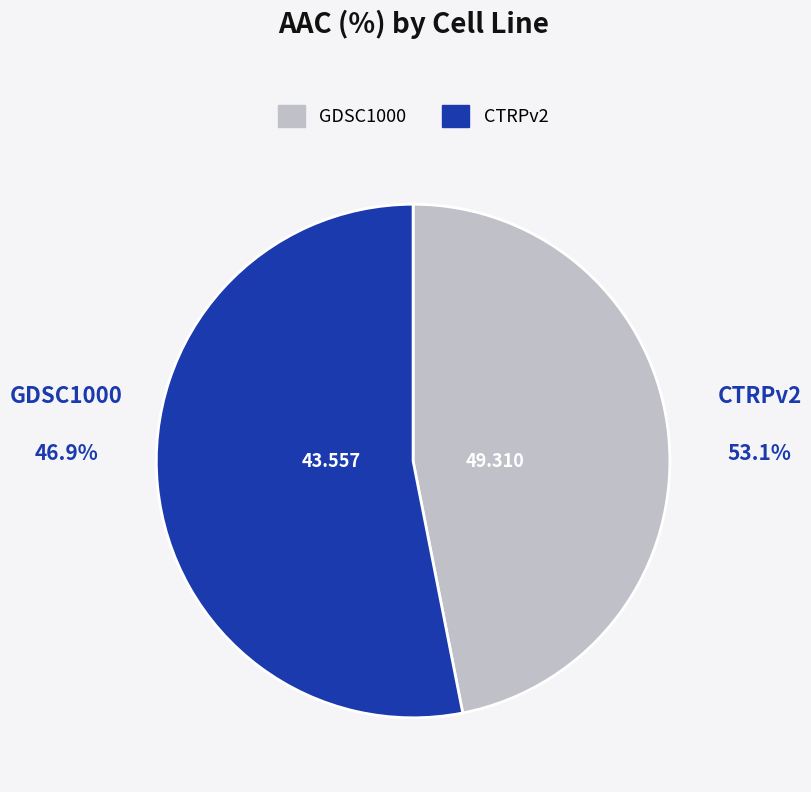

What is the ratio of the value at GDSC1000 to the value at CTRPv2?

0.9